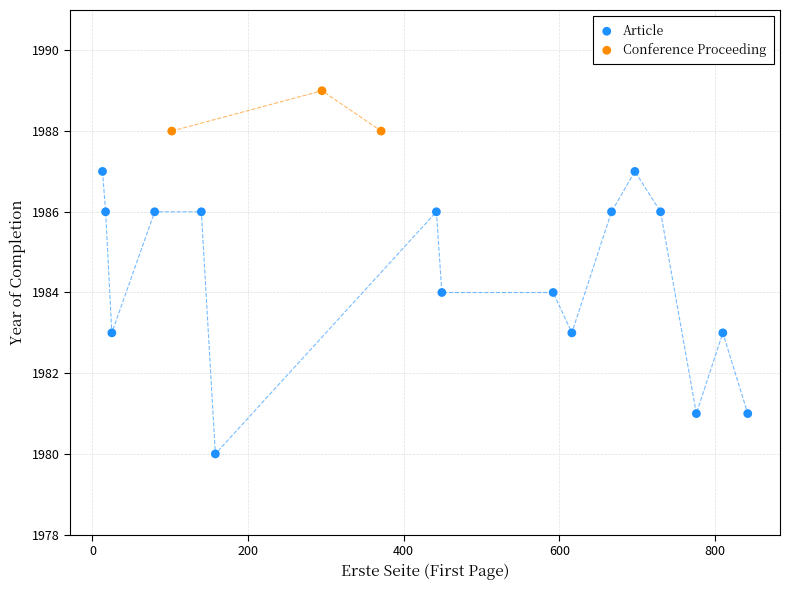

Which series contains the highest Y value?

Conference Proceeding